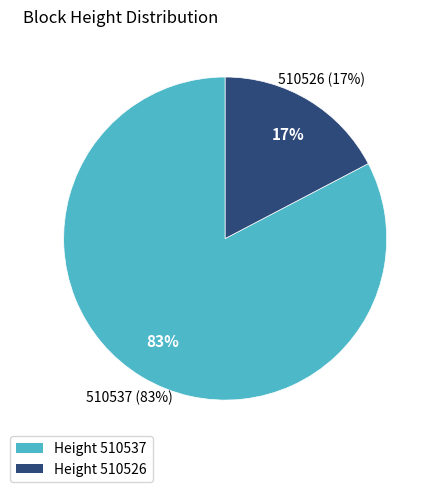

Is it true that 510526 is 31% of the pie?

False